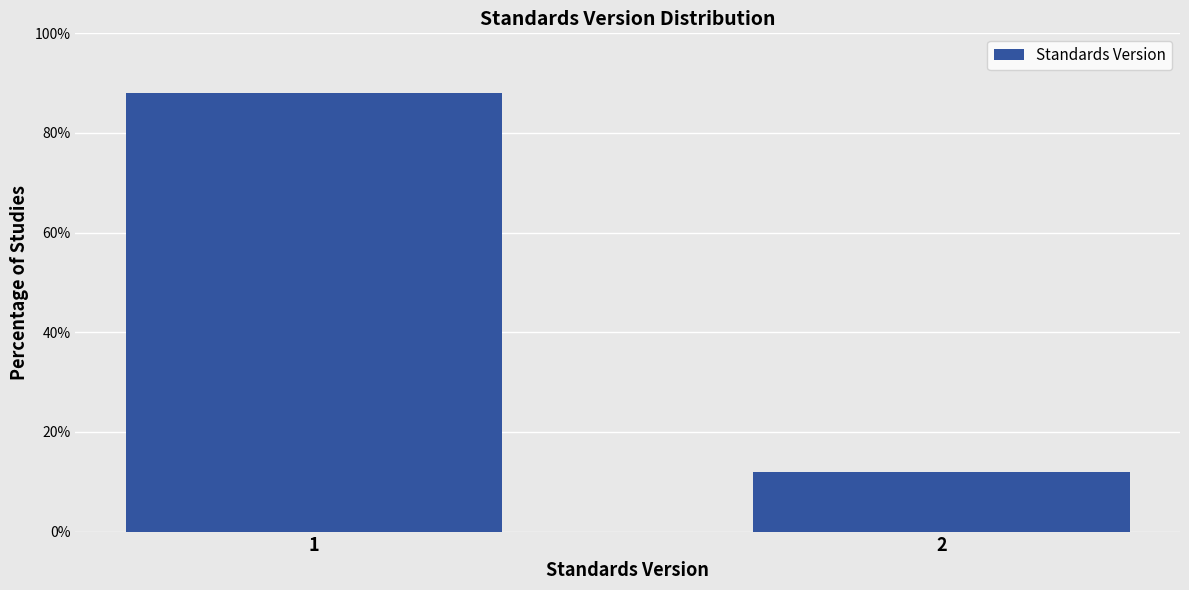

Reading left to right, extract all data points from this chart.

88.1	11.9